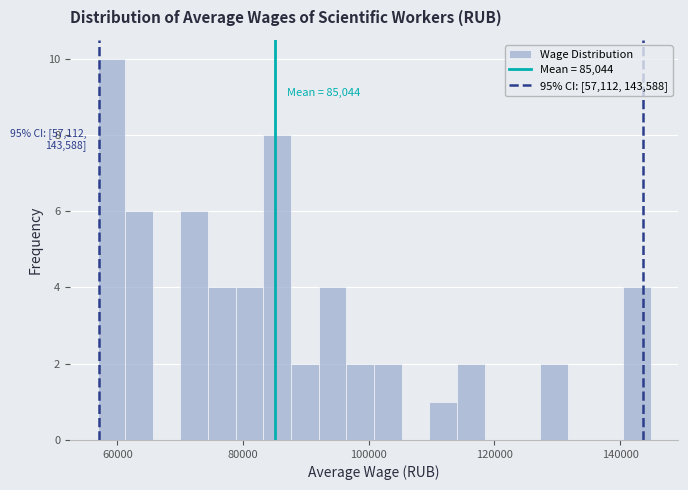

Around what value on the x-axis is the tallest bar? Give the approximate position of its centre, as read against the axis.

60000